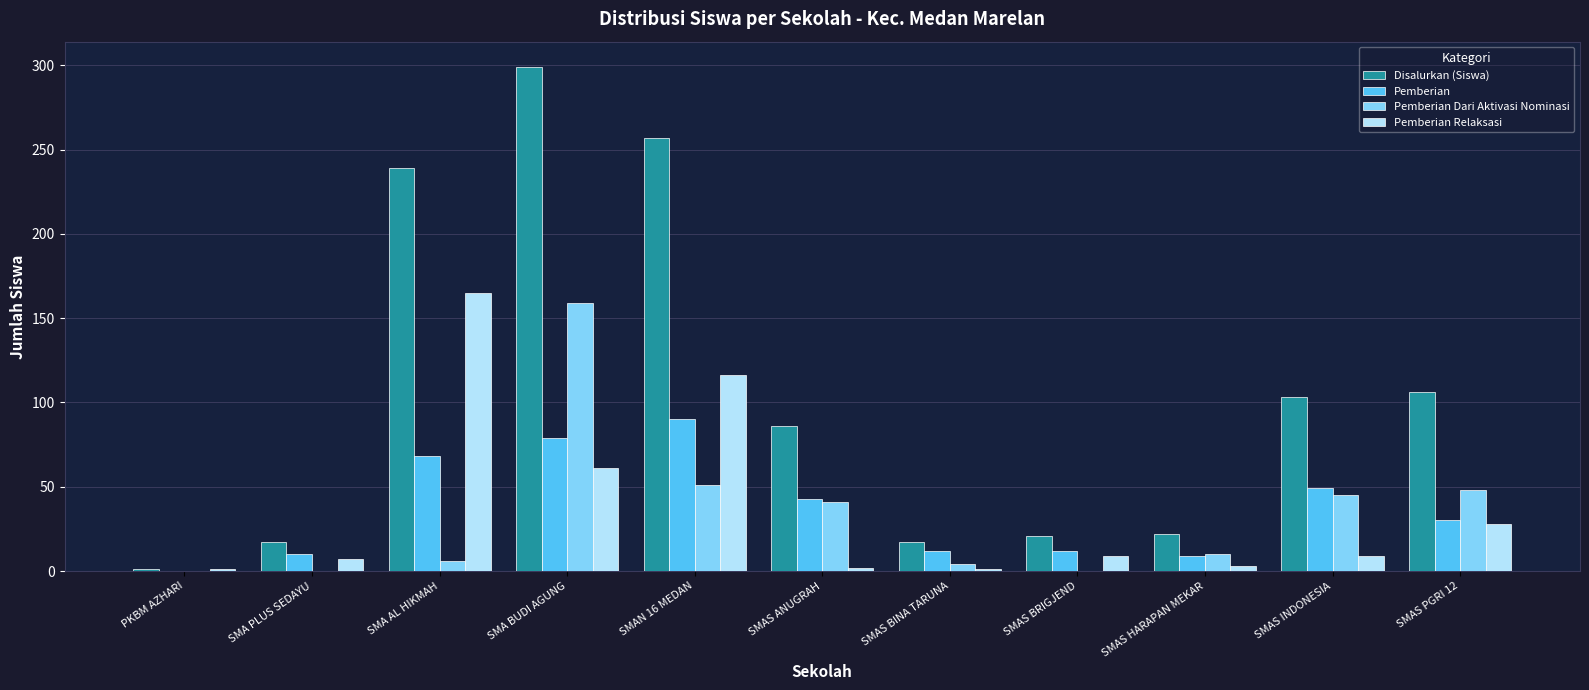

What is the sum of all Disalurkan (Siswa) values?

1168